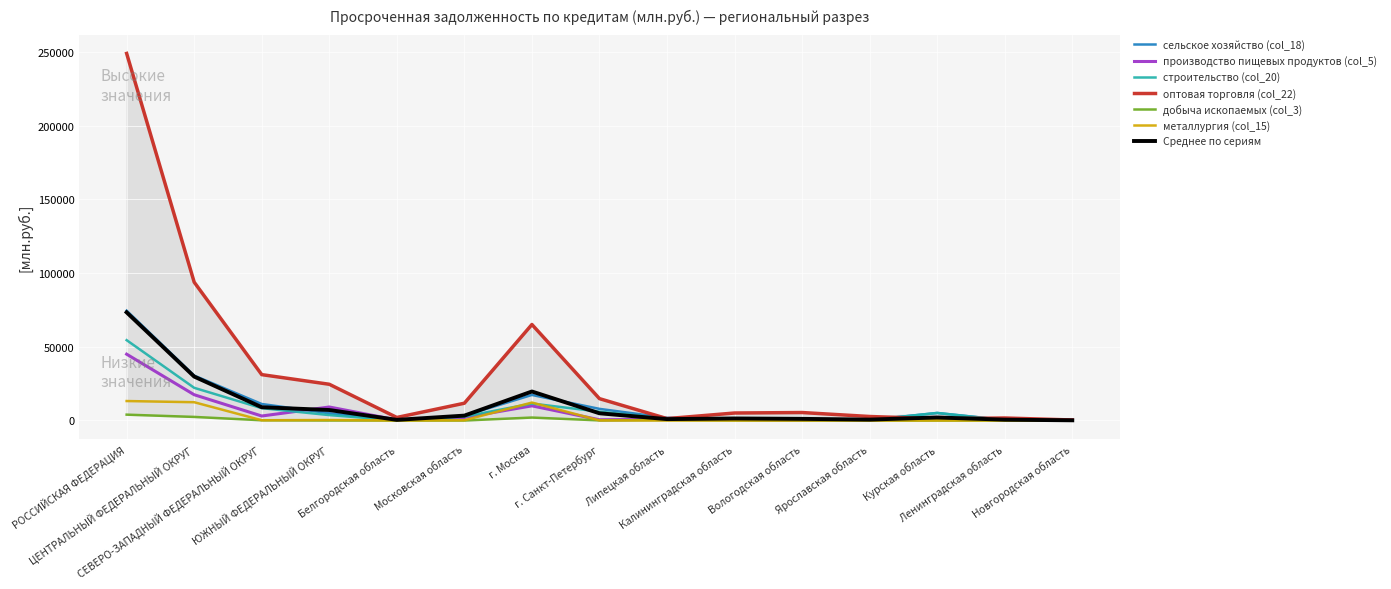

The сельское хозяйство (col_18) series shows 890 at Вологодская область. True or false?

True